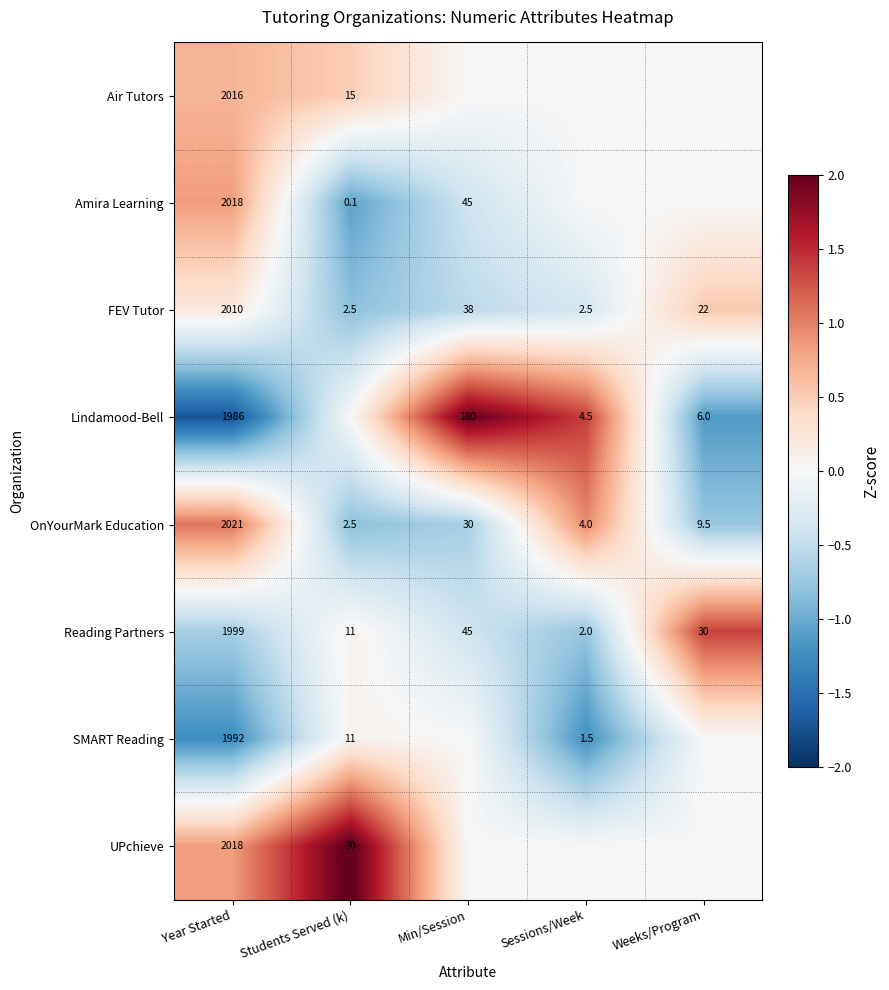

List the labels in order of OnYourMark Education value, smallest first.

Students Served (k), Sessions/Week, Weeks/Program, Min/Session, Year Started